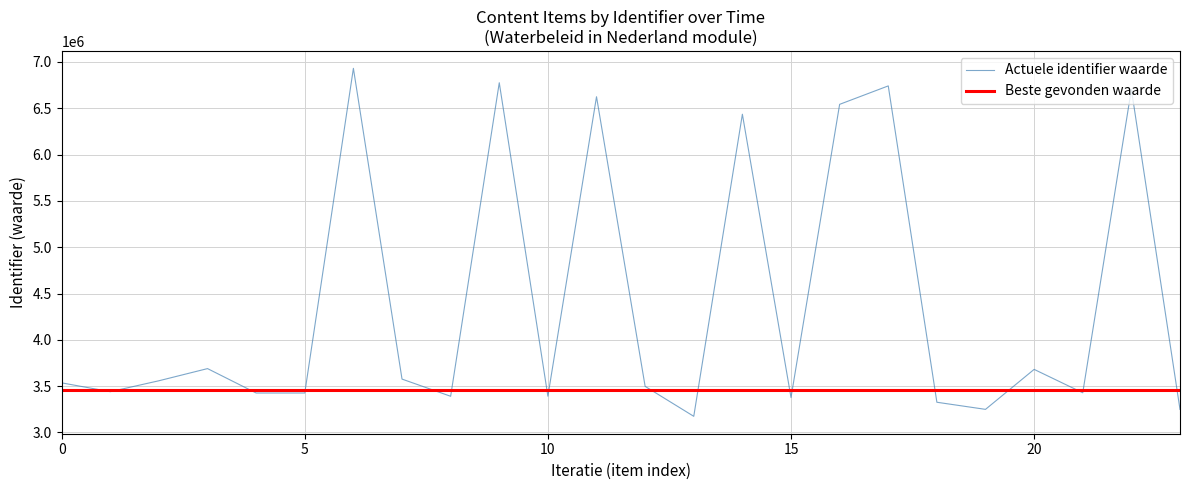

Which series has the largest total across all categories?

Actuele identifier waarde